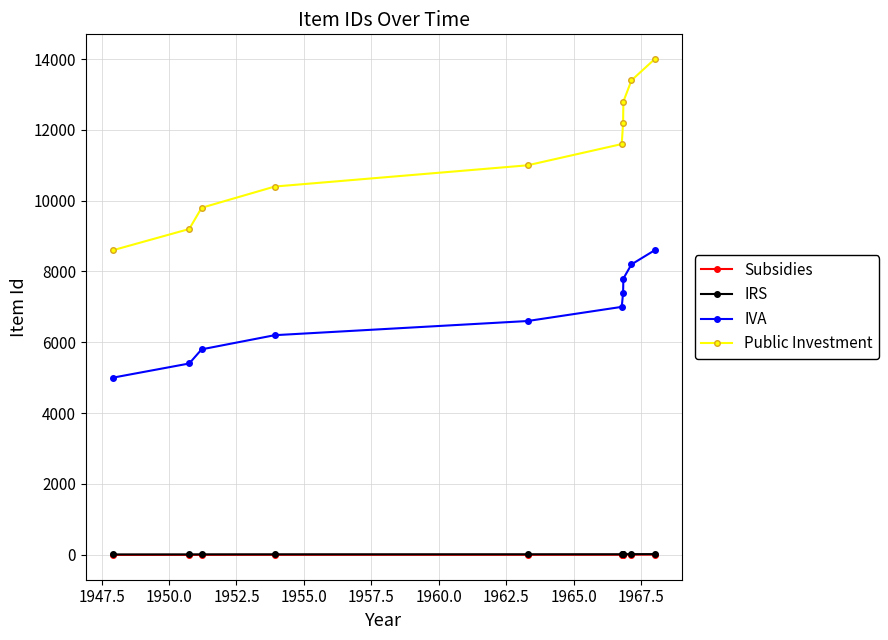

Which series has the largest total across all categories?

Public Investment